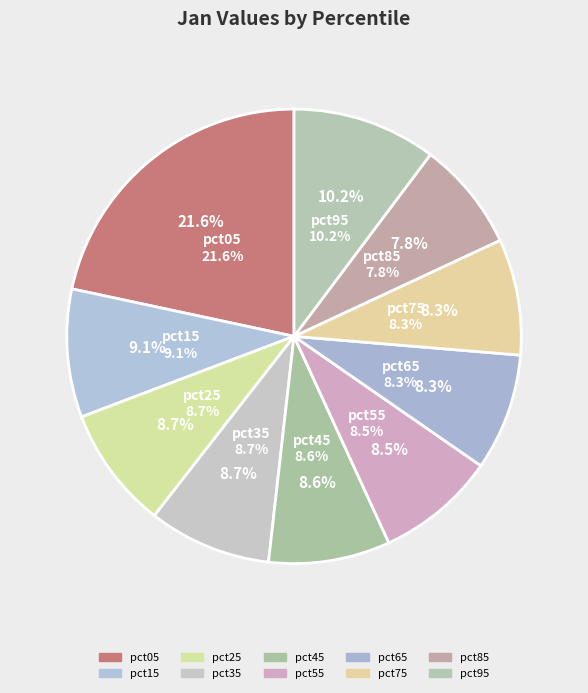

Which slice is the largest?

pct05